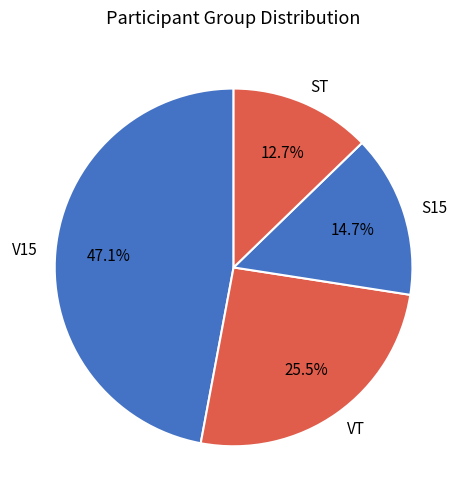

Count the number of slices in the pie.

4